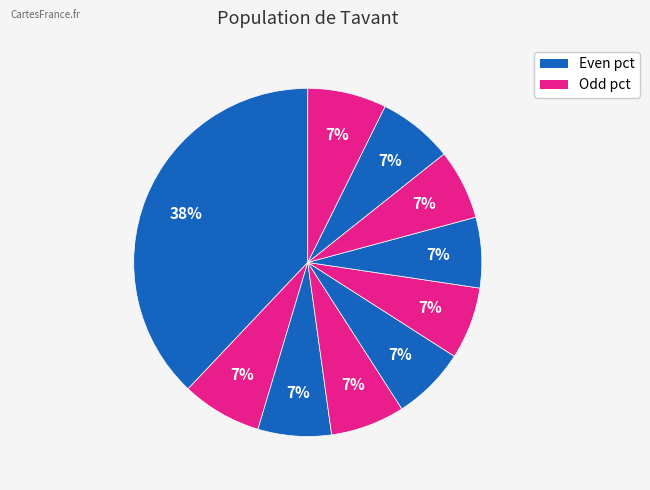

Count the number of slices in the pie.

10